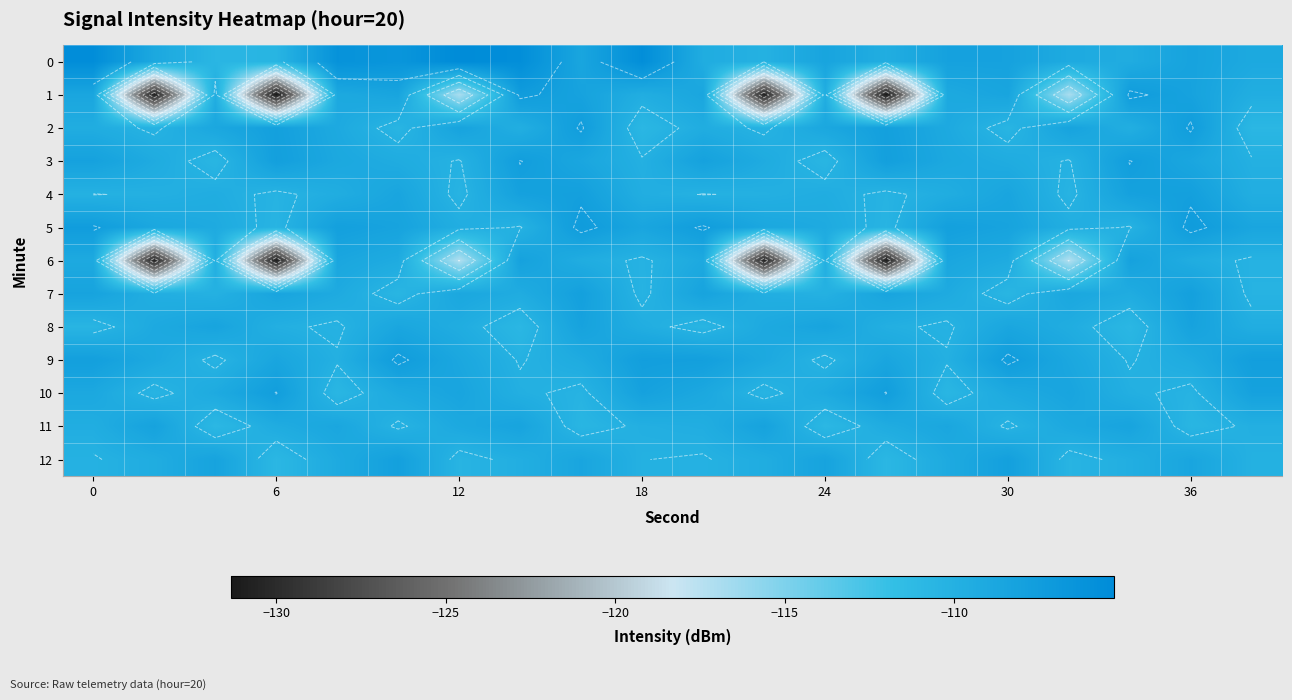

What is the sum of all 5 values?

-2175.4